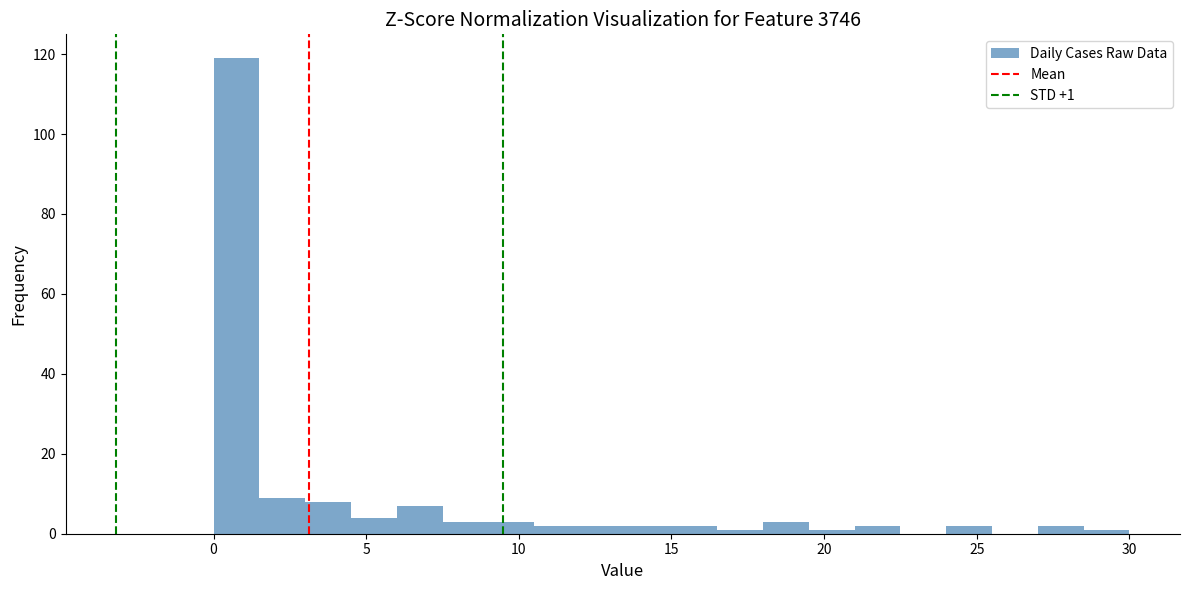

Read against the x-axis, roughly where is the centre of the tallest bar?

1.0